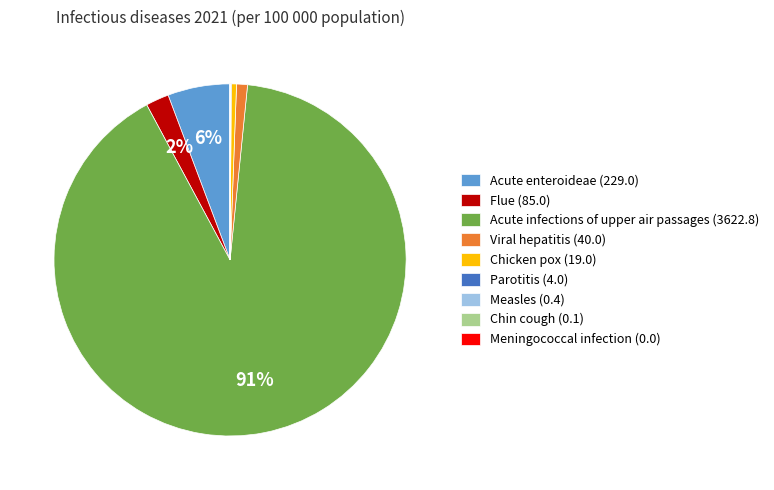

Is there a majority slice in this chart?

Yes